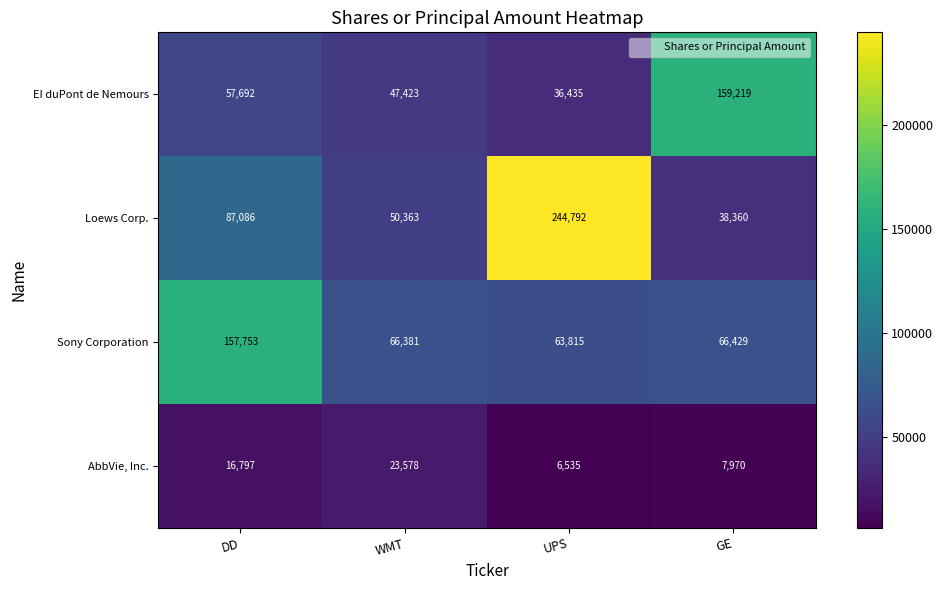

Count the number of categories in the chart.

4